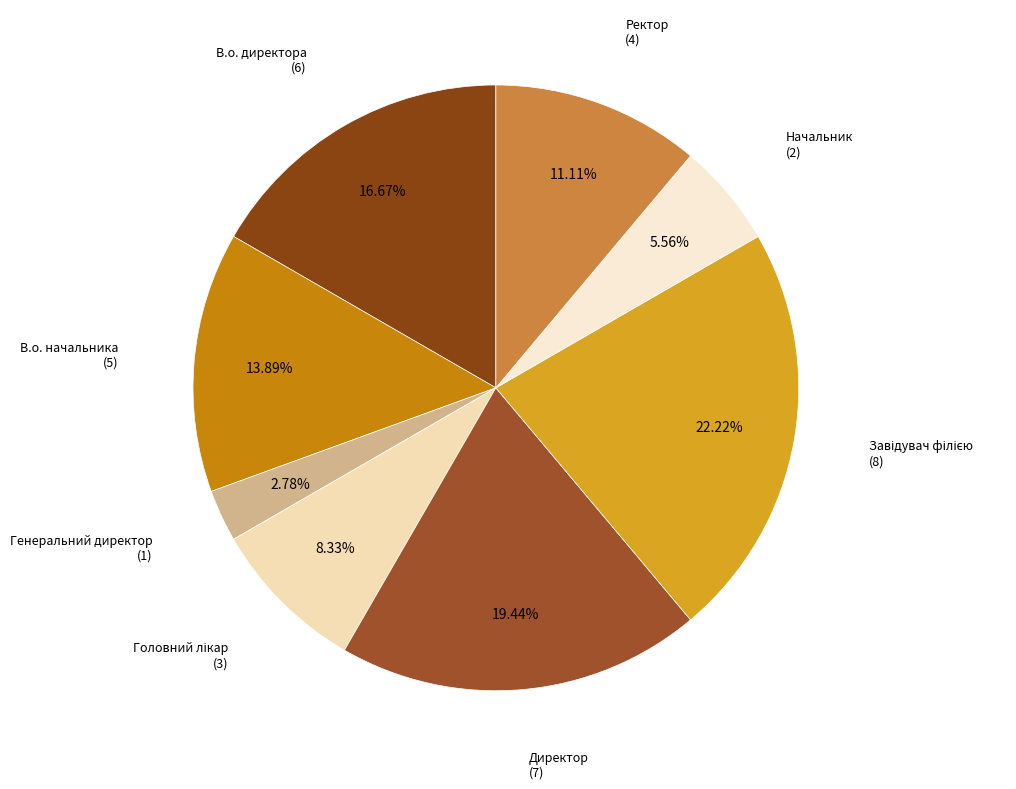

To the nearest percent, what percentage of the pie is Начальник?

6%